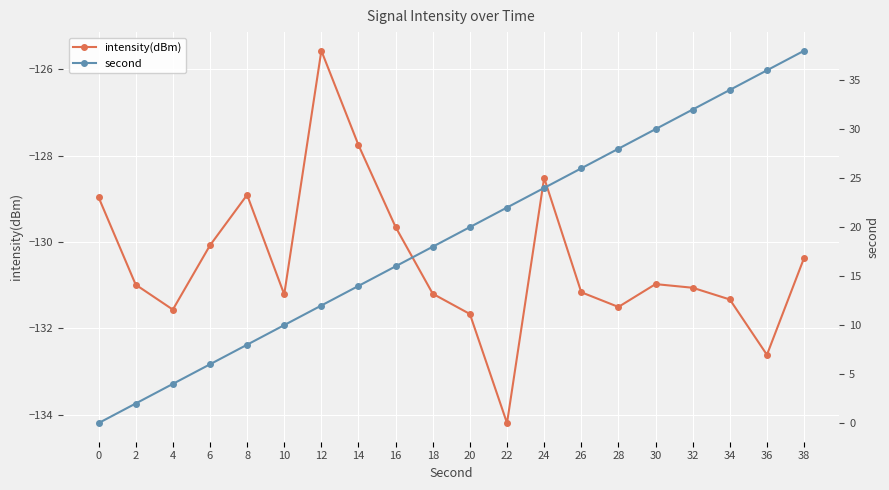

What is the sum of all intensity(dBm) values?

-2609.3